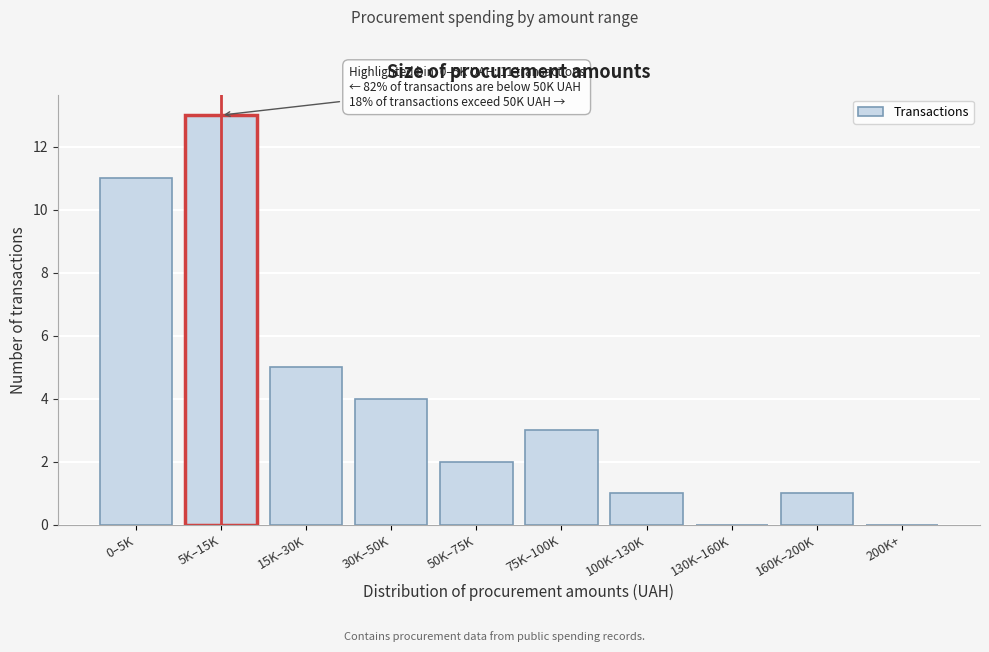

Reading left to right, extract all data points from this chart.

0–5K=11	5K–15K=13	15K–30K=5	30K–50K=4	50K–75K=2	75K–100K=3	100K–130K=1	130K–160K=0	160K–200K=1	200K+=0